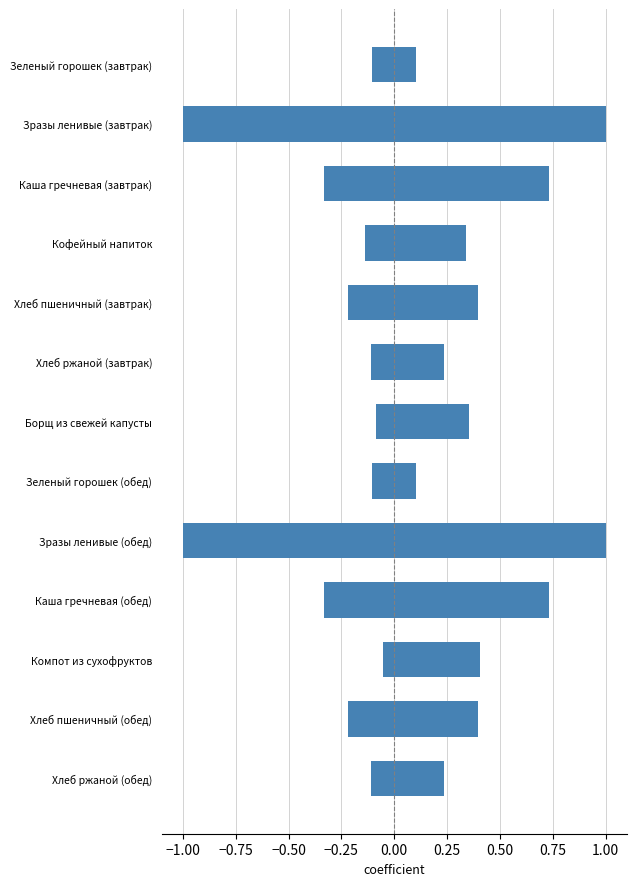

What is the difference between the second highest and minimum values in the Калорийность series?

0.9